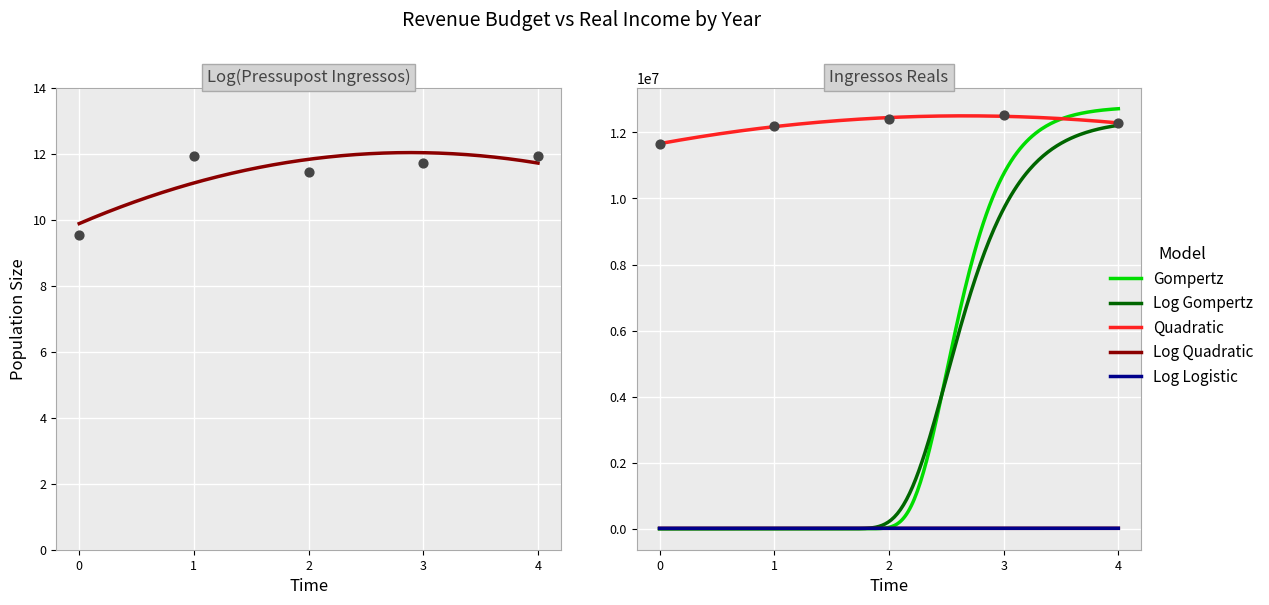

What is the total value across all series at 3?

12534154.2